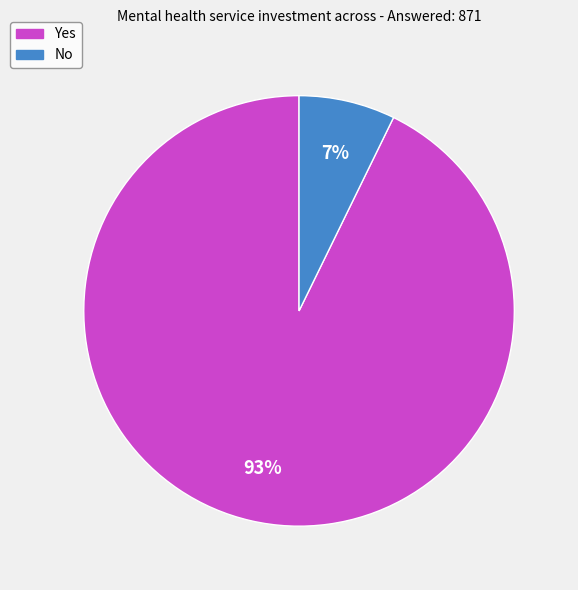

To the nearest percent, what is the difference between the Yes and No slice percentages?

86%